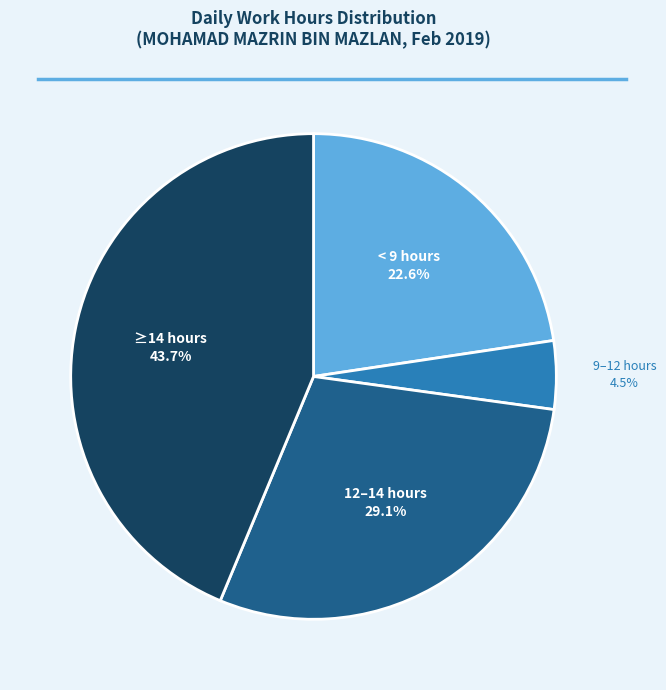

Is there any slice that represents more than half of the pie?

No